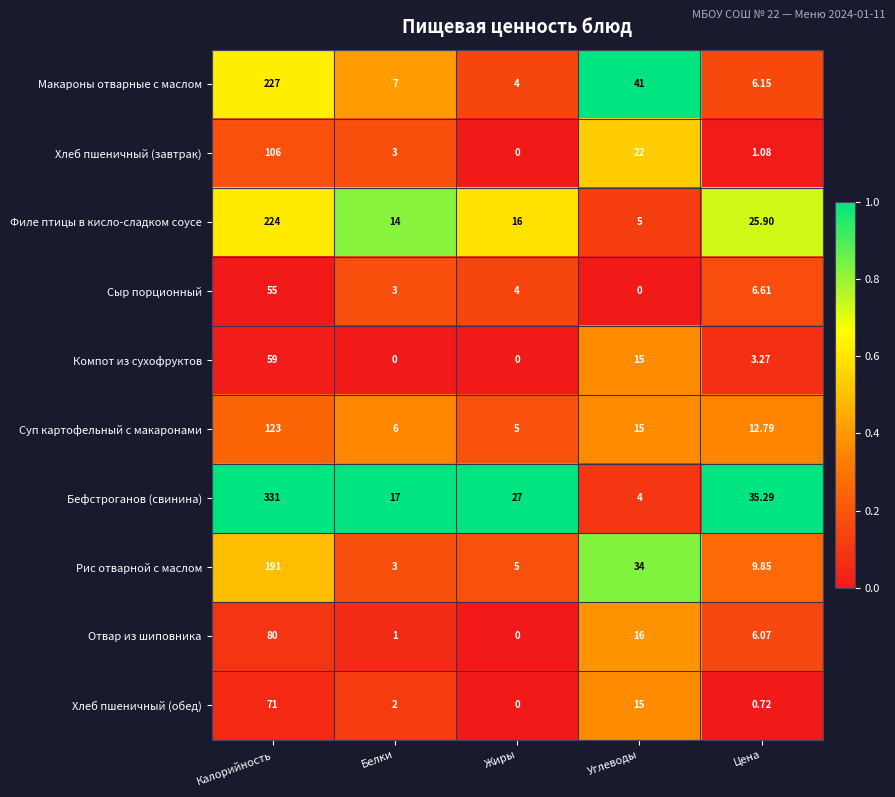

List the labels in order of Рис отварной с маслом value, smallest first.

Белки, Жиры, Цена, Углеводы, Калорийность